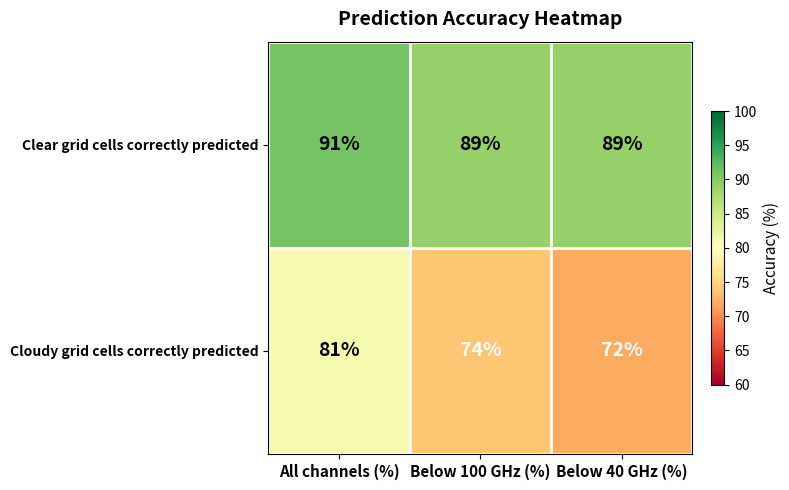

What is the average value of the Cloudy grid cells correctly predicted series?

76